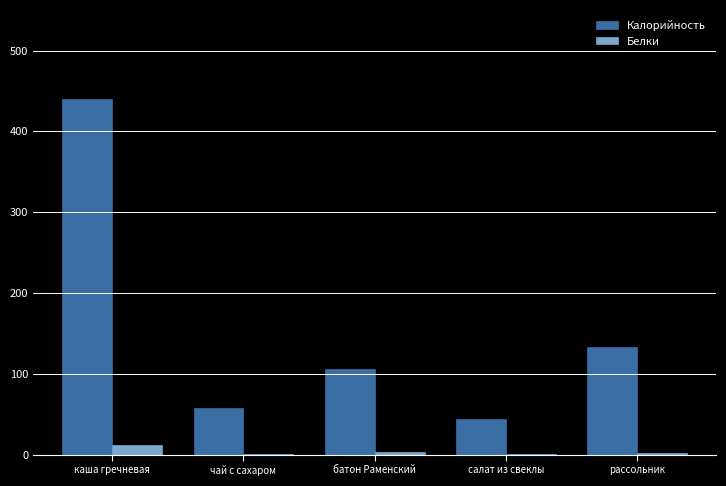

Does the chart contain stacked bars?

No